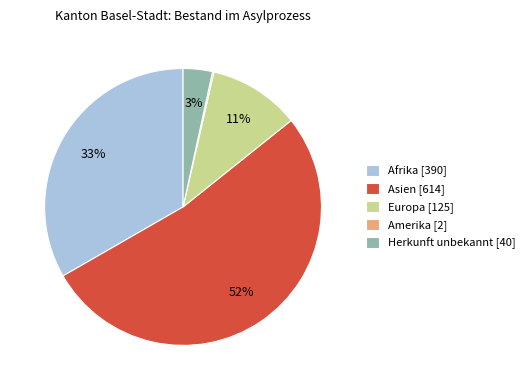

To the nearest percent, what is the average slice percentage?

20%